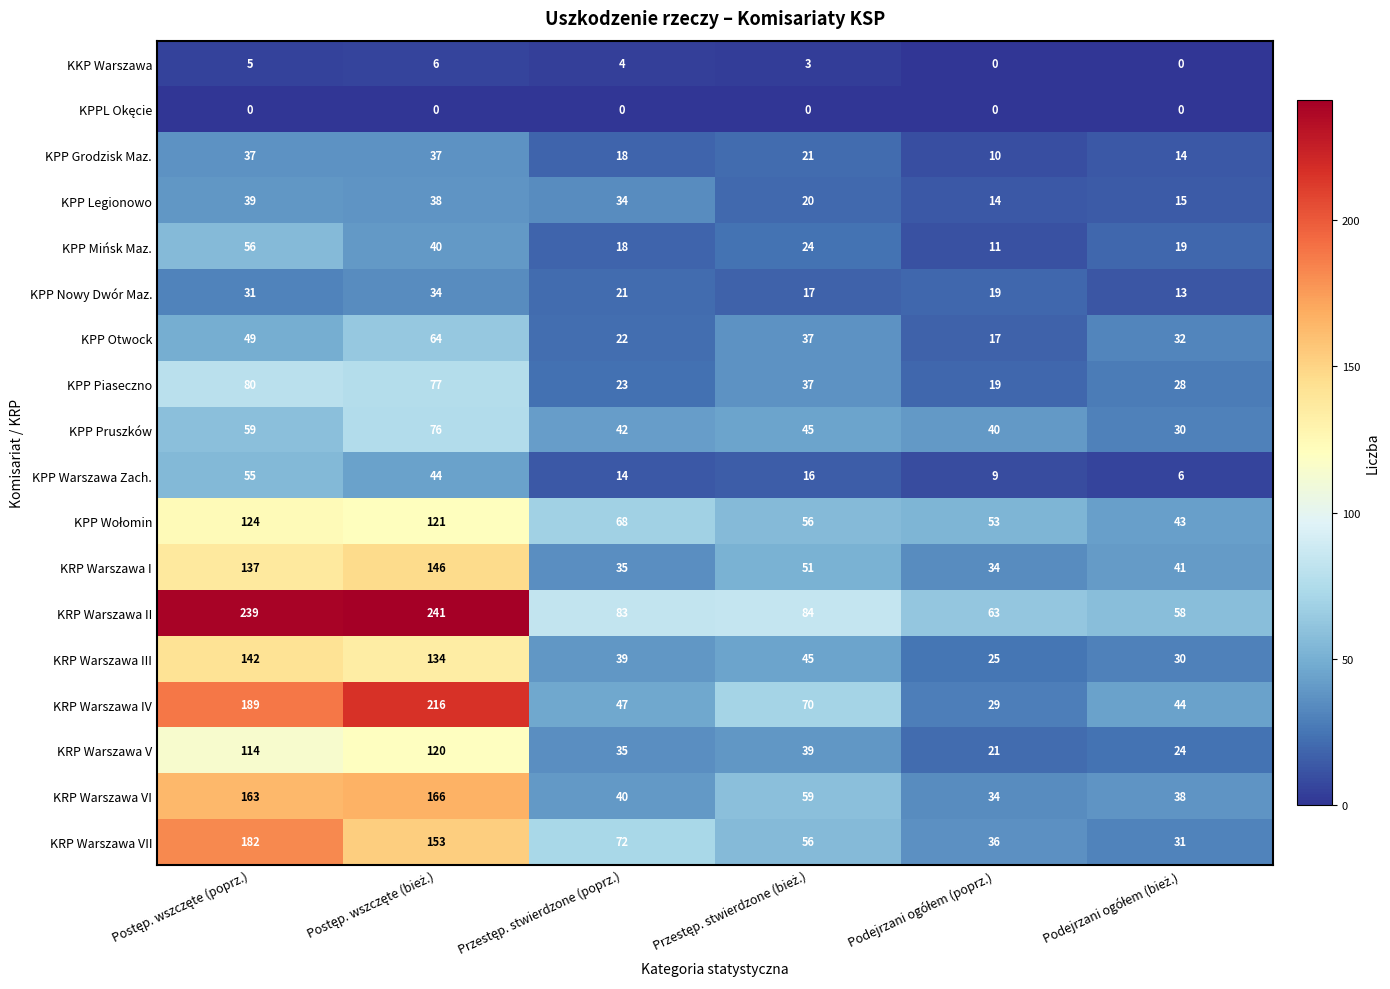

What is the difference between the maximum and minimum values in the KPP Mińsk Maz. series?

45